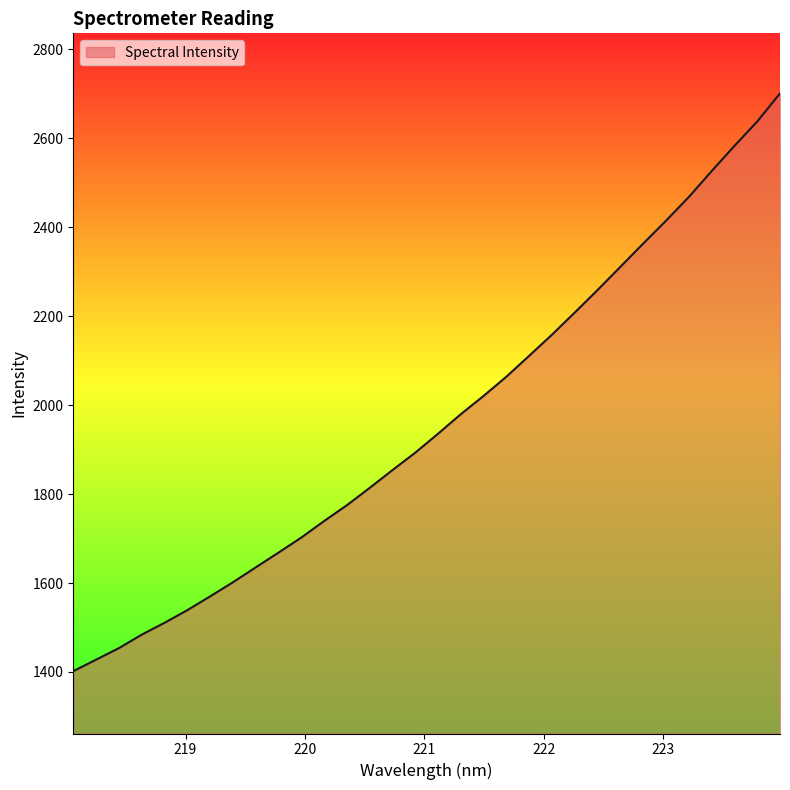

What is the maximum value shown in the chart?

2700.9